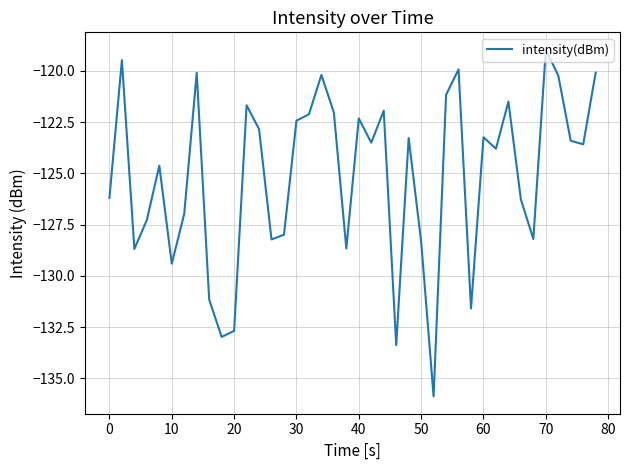

What is the difference between the maximum and minimum values?

16.9